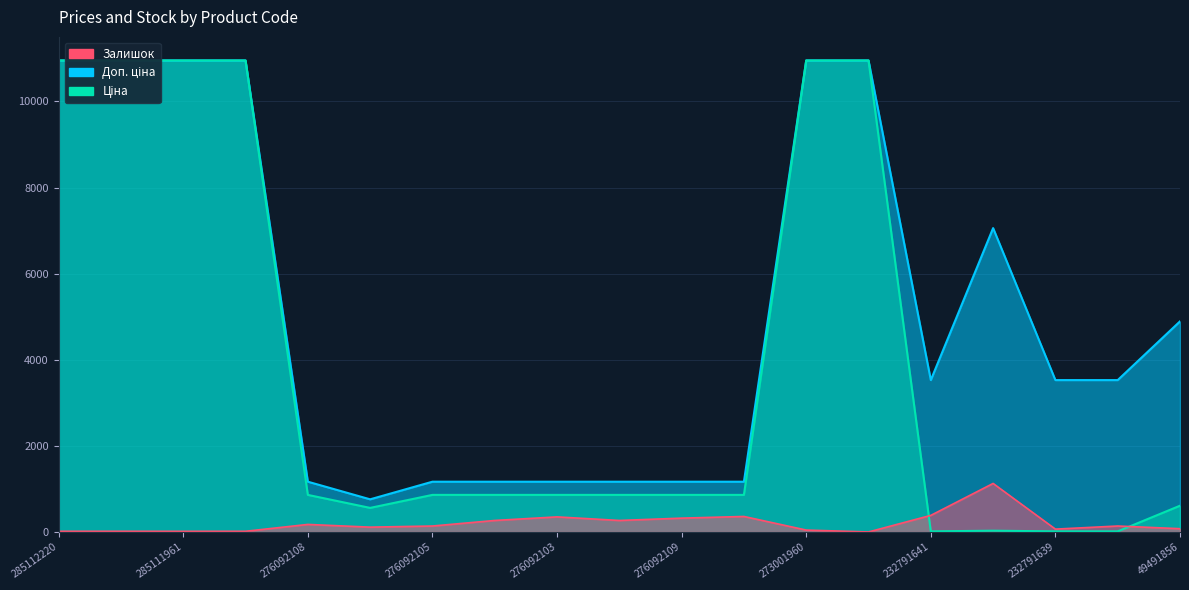

At which category is the sum across all series the highest?

273001960